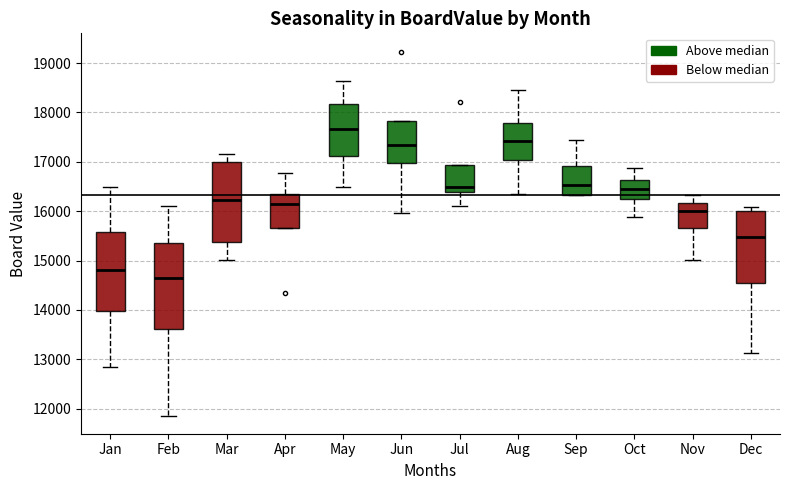

Which box is the tallest, from its lower edge to its upper edge?

Feb